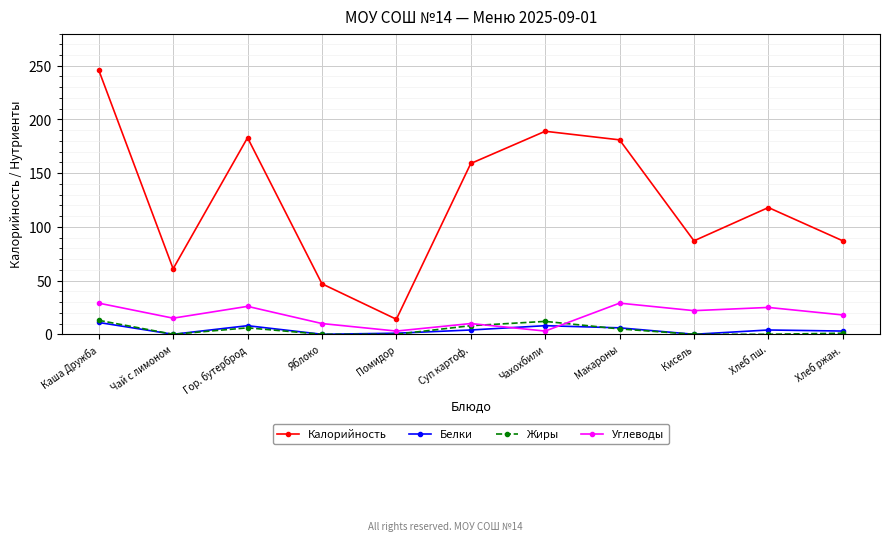

Is the value of Жиры at Чай с лимоном greater than the value of Углеводы at Помидор?

No